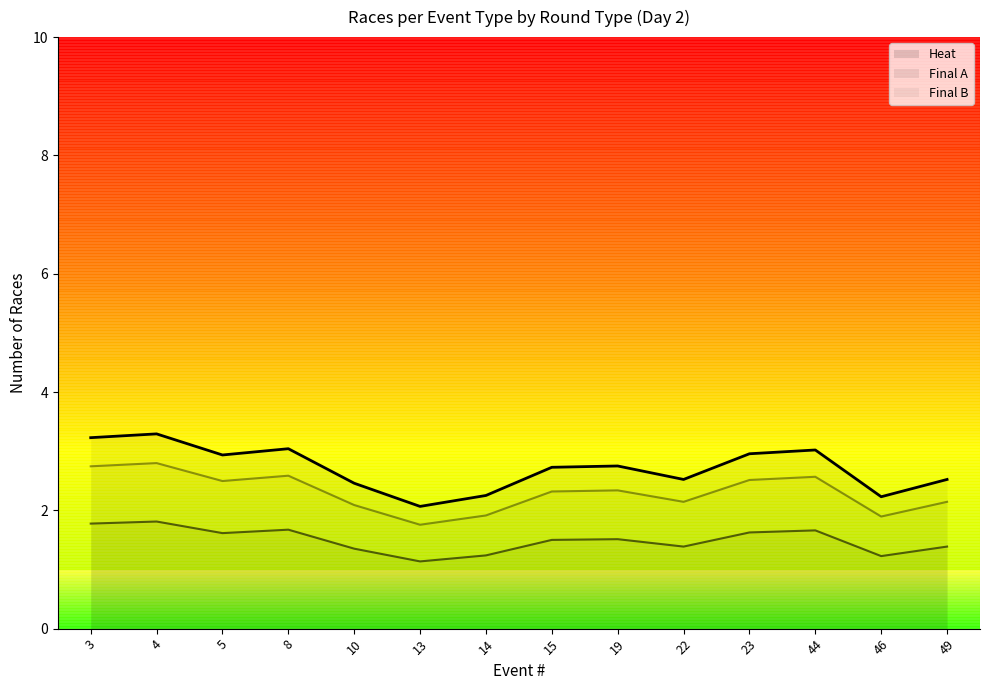

What is the difference between the maximum and minimum values in the Heat series?

0.7